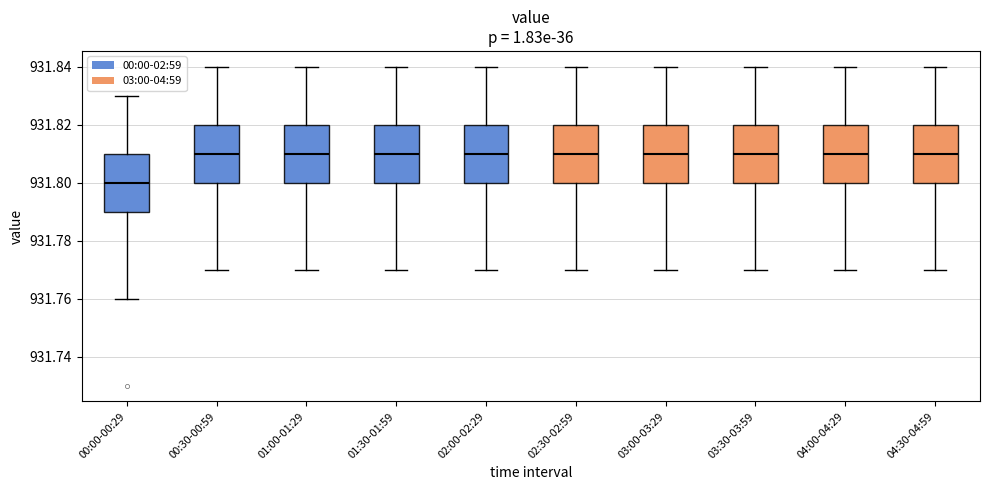

Reading left to right, read every box against the y-axis: the position of its median line, the range the box covers, and the ends of its whiskers. The values are not printed on the chart, so give them approximately, as read against the axis.

00:00-00:29: median 931.80, box 931.79 to 931.81, whiskers 931.76 to 931.83
00:30-00:59: median 931.81, box 931.80 to 931.82, whiskers 931.77 to 931.84
01:00-01:29: median 931.81, box 931.80 to 931.82, whiskers 931.77 to 931.84
01:30-01:59: median 931.81, box 931.80 to 931.82, whiskers 931.77 to 931.84
02:00-02:29: median 931.81, box 931.80 to 931.82, whiskers 931.77 to 931.84
02:30-02:59: median 931.81, box 931.80 to 931.82, whiskers 931.77 to 931.84
03:00-03:29: median 931.81, box 931.80 to 931.82, whiskers 931.77 to 931.84
03:30-03:59: median 931.81, box 931.80 to 931.82, whiskers 931.77 to 931.84
04:00-04:29: median 931.81, box 931.80 to 931.82, whiskers 931.77 to 931.84
04:30-04:59: median 931.81, box 931.80 to 931.82, whiskers 931.77 to 931.84